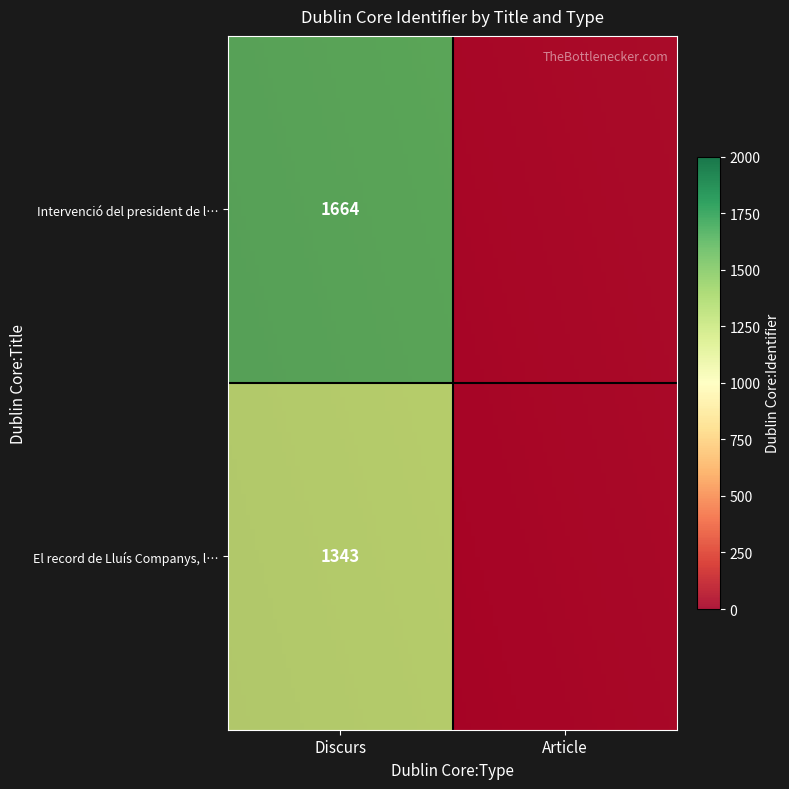

What is the difference between the maximum and minimum values in the El record de Lluís Companys, llavor de … series?

1343